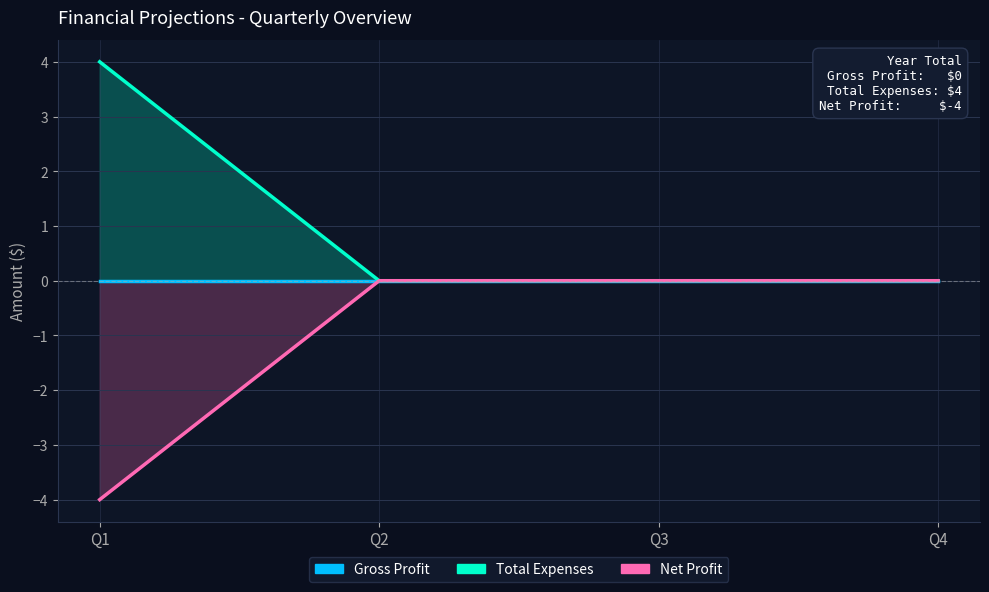

At which category is the sum across all series the highest?

Q1